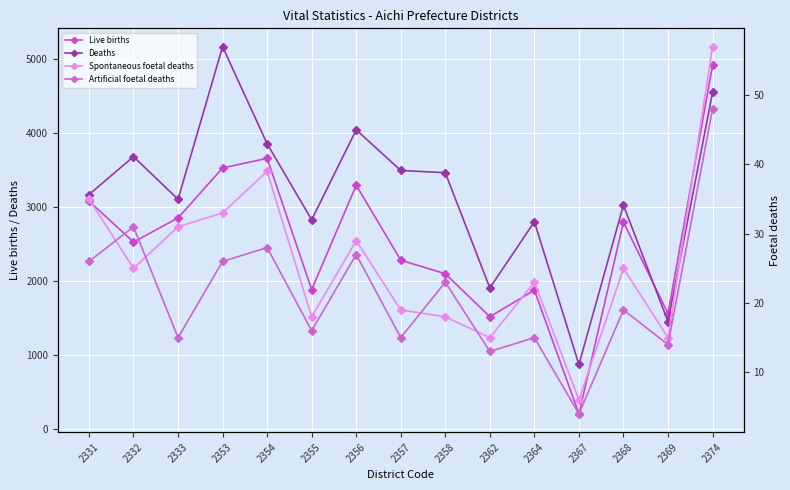

At which label is Spontaneous foetal deaths closest to 31?

2333